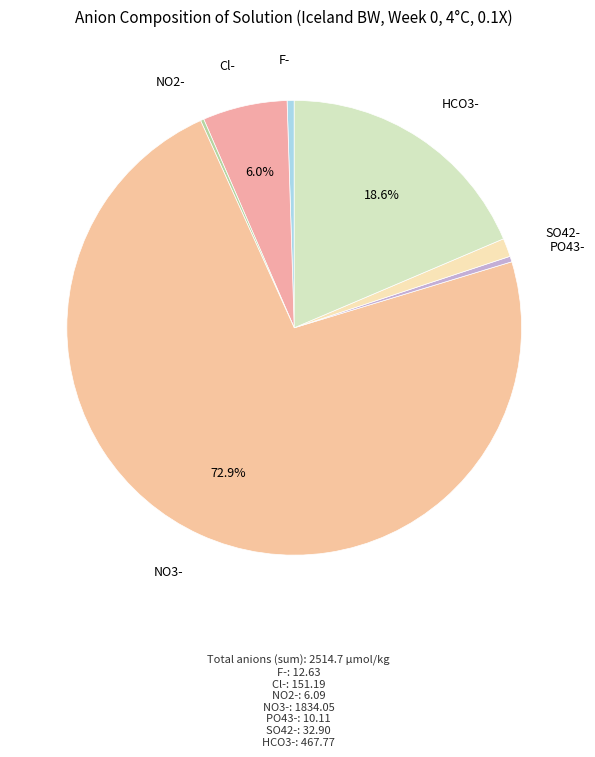

Between HCO3- and F-, which is larger?

HCO3-